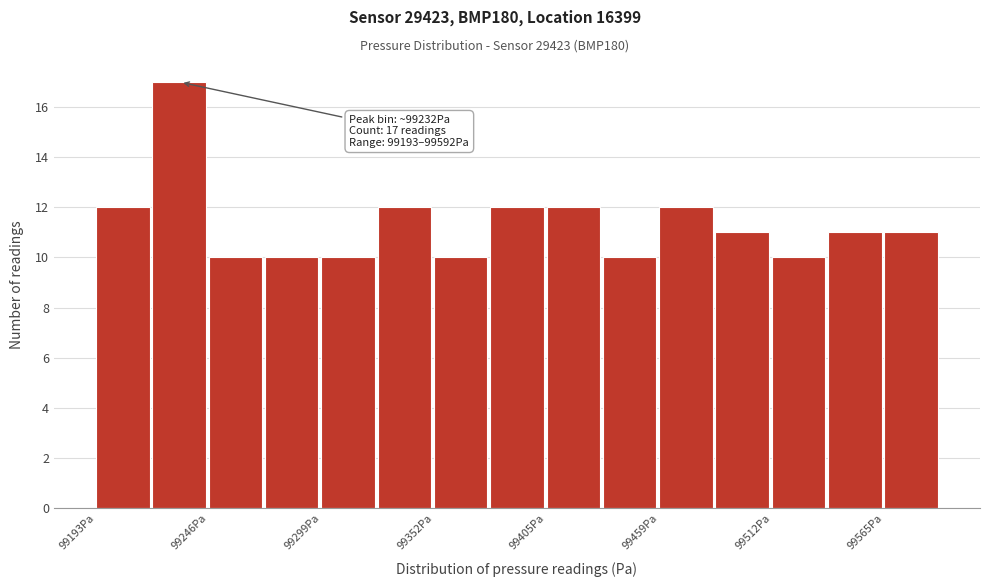

Around what value on the x-axis is the tallest bar? Give the approximate position of its centre, as read against the axis.

99230